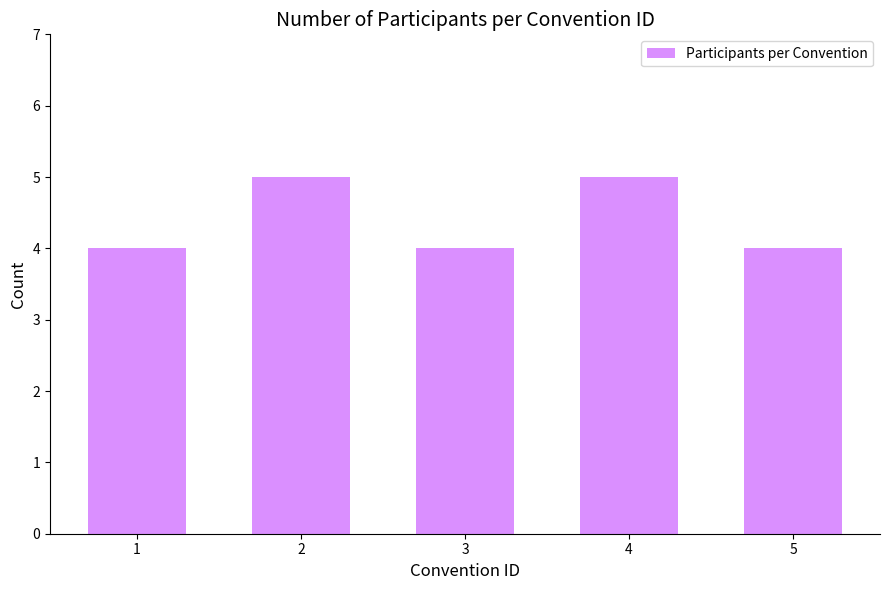

The value at 3 is 5. True or false?

False